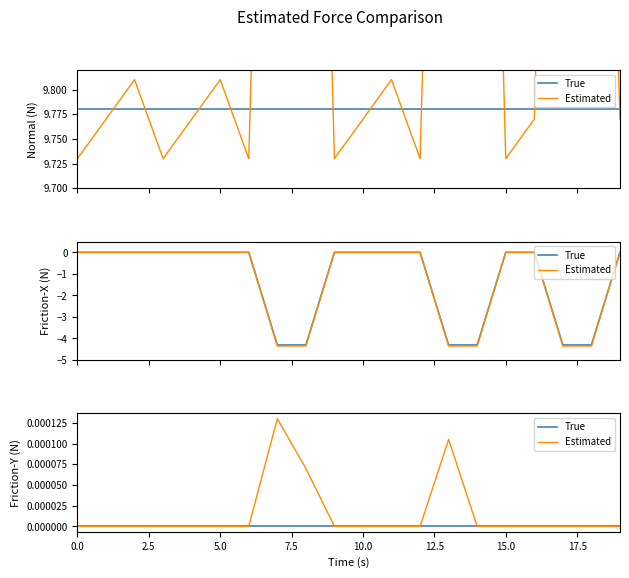

What is the label of the 20th point from the left?

19